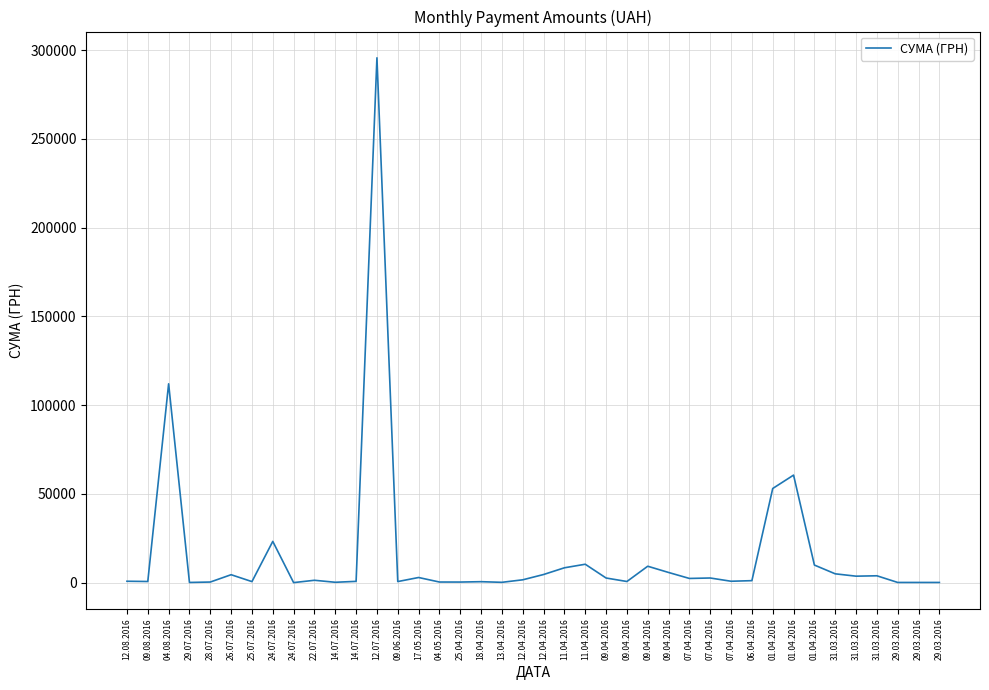

Rank the categories by value from highest to lowest.

12.07.2016, 04.08.2016, 01.04.2016, 01.04.2016, 24.07.2016, 11.04.2016, 01.04.2016, 09.04.2016, 11.04.2016, 09.04.2016, 31.03.2016, 12.04.2016, 26.07.2016, 31.03.2016, 31.03.2016, 17.05.2016, 07.04.2016, 09.04.2016, 07.04.2016, 12.04.2016, 22.07.2016, 06.04.2016, 12.08.2016, 07.04.2016, 14.07.2016, 09.08.2016, 09.04.2016, 09.06.2016, 25.07.2016, 18.04.2016, 04.05.2016, 28.07.2016, 25.04.2016, 14.07.2016, 13.04.2016, 29.03.2016, 29.07.2016, 29.03.2016, 29.03.2016, 24.07.2016